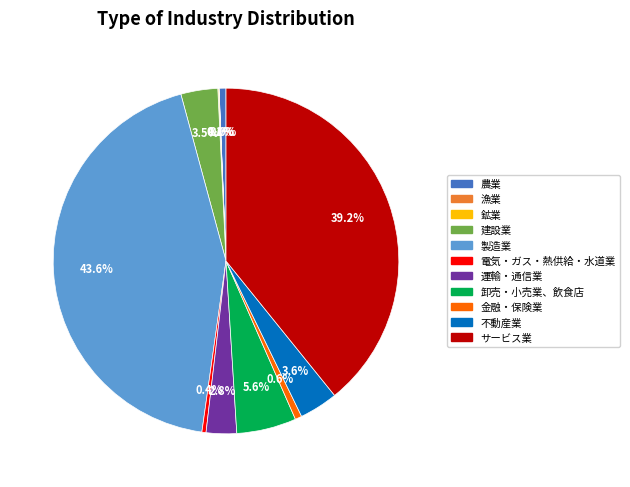

What is the largest slice in the pie chart?

製造業